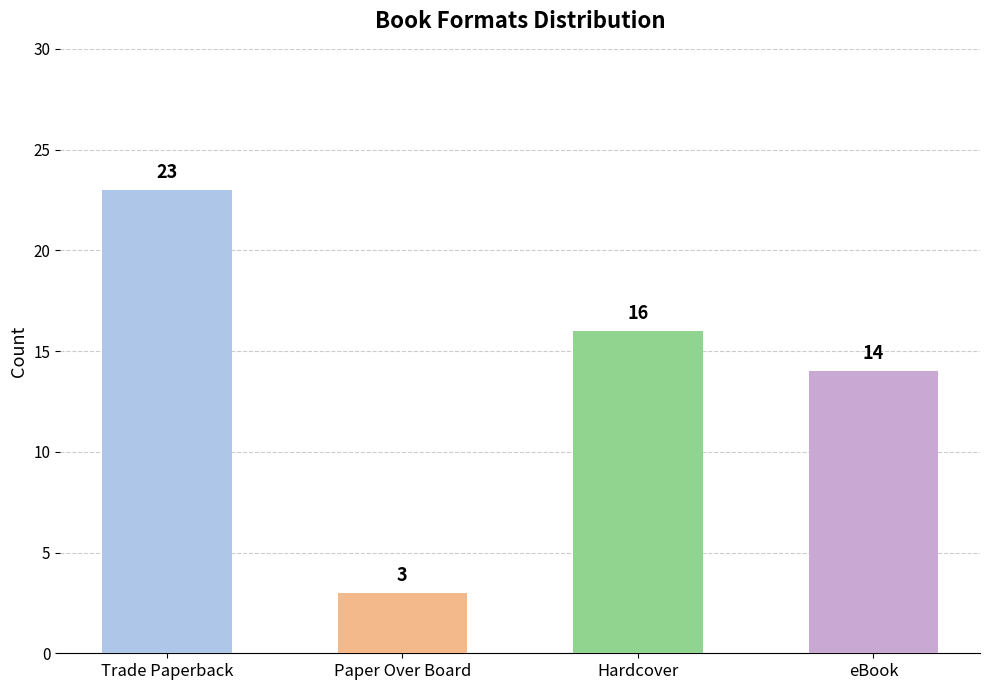

What is the approximate value at Paper Over Board, to the nearest 5?

5